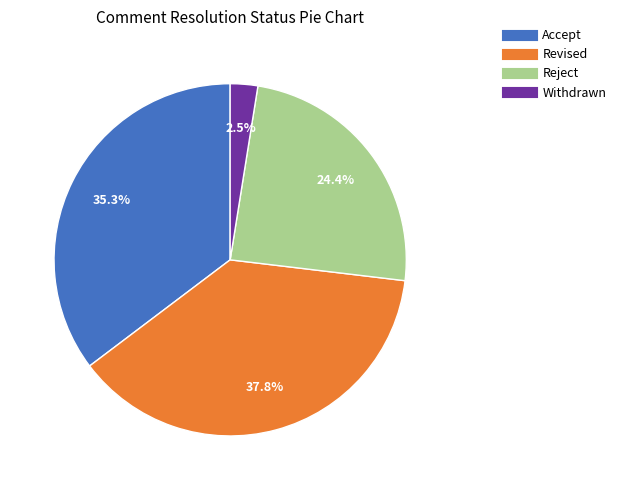

Which slice is the smallest?

Withdrawn